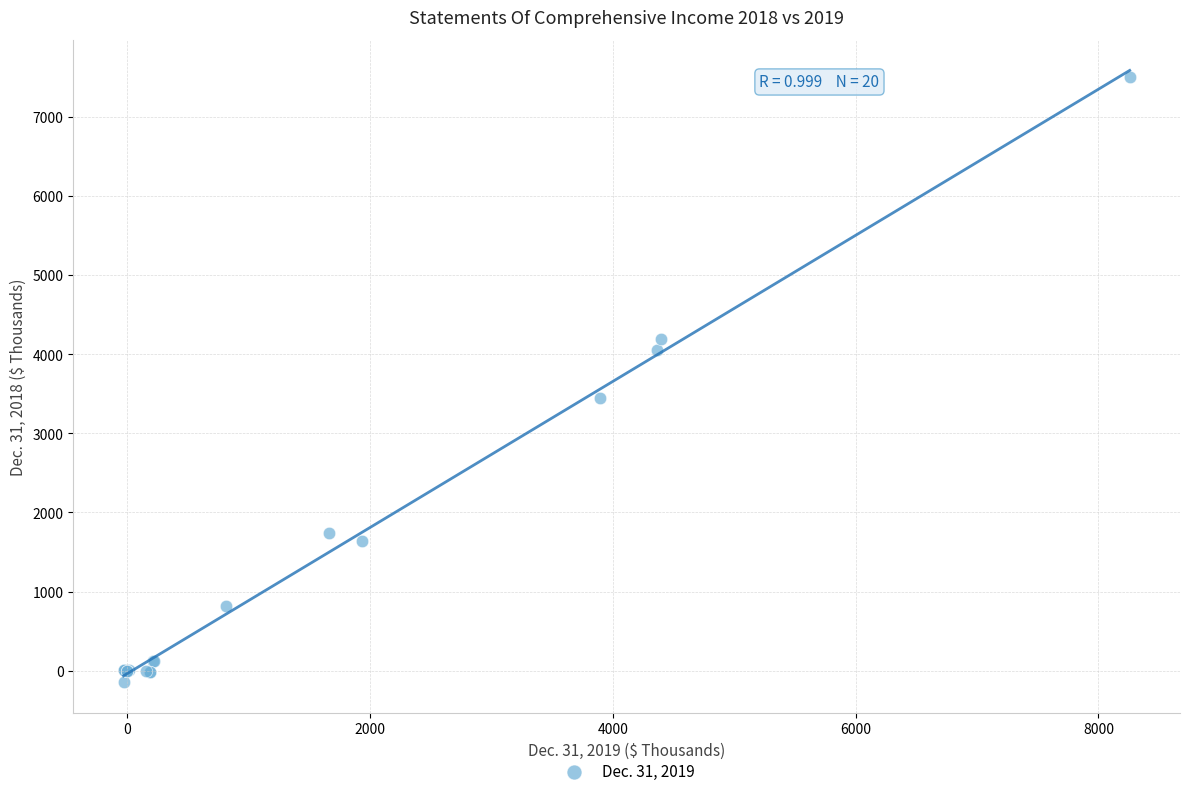

What Y value in the scatter plot is closest to 3675?

3448